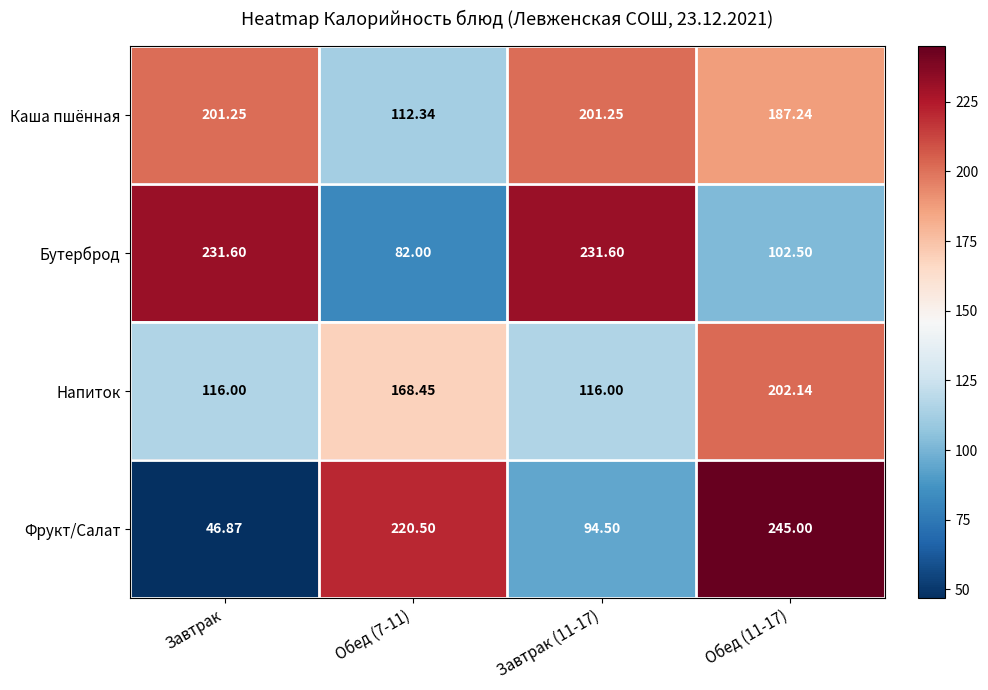

Which series has the largest total across all categories?

Каша пшённая